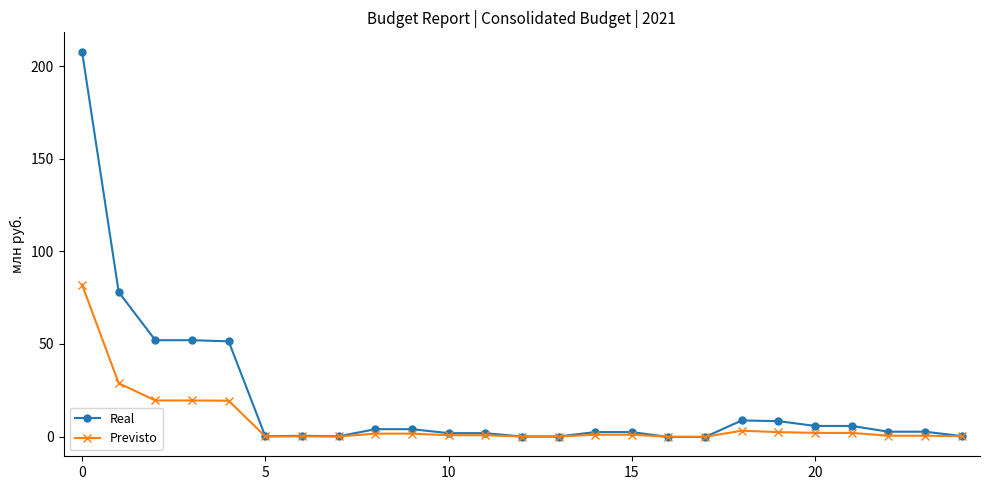

Which series has the largest total across all categories?

Real